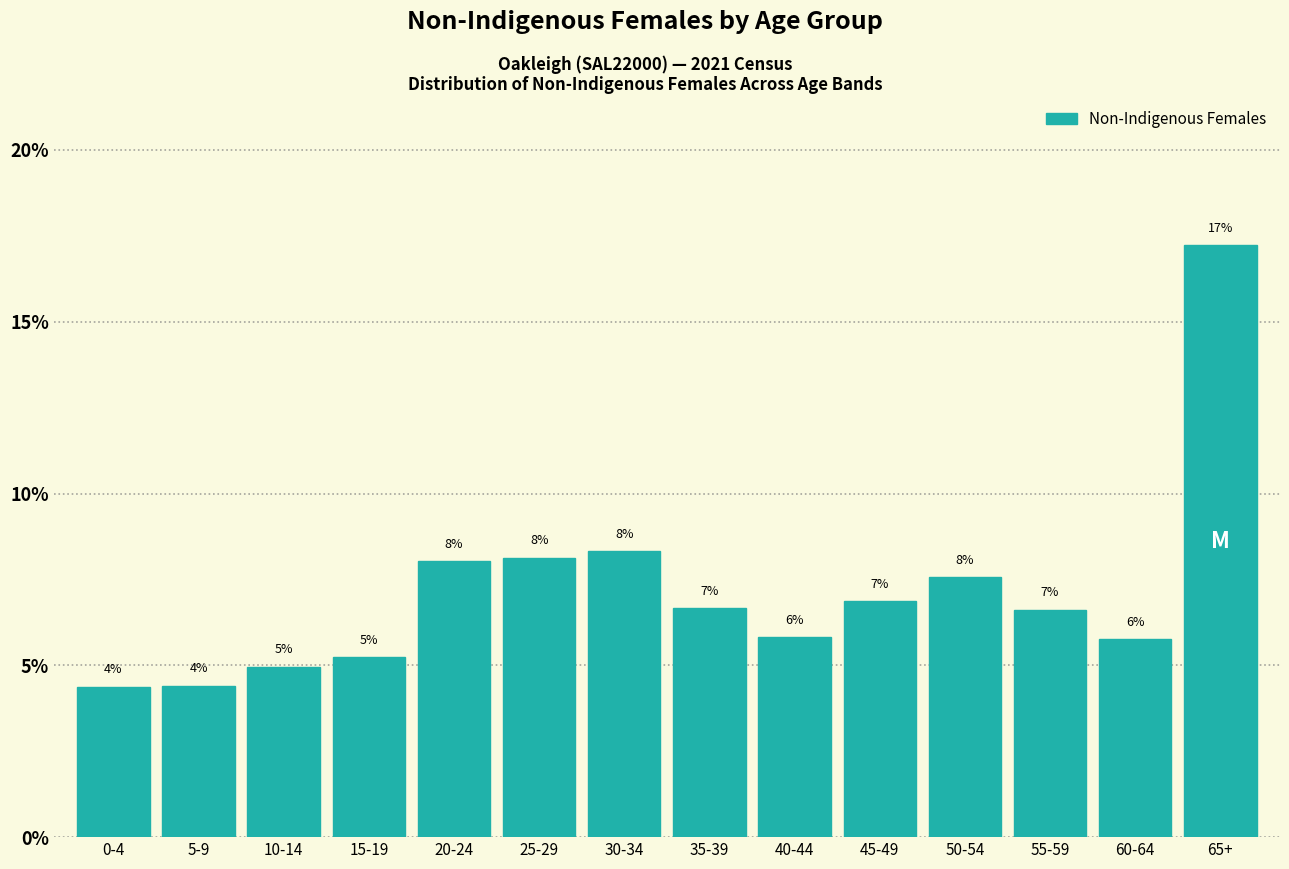

Does the chart contain any negative values?

No